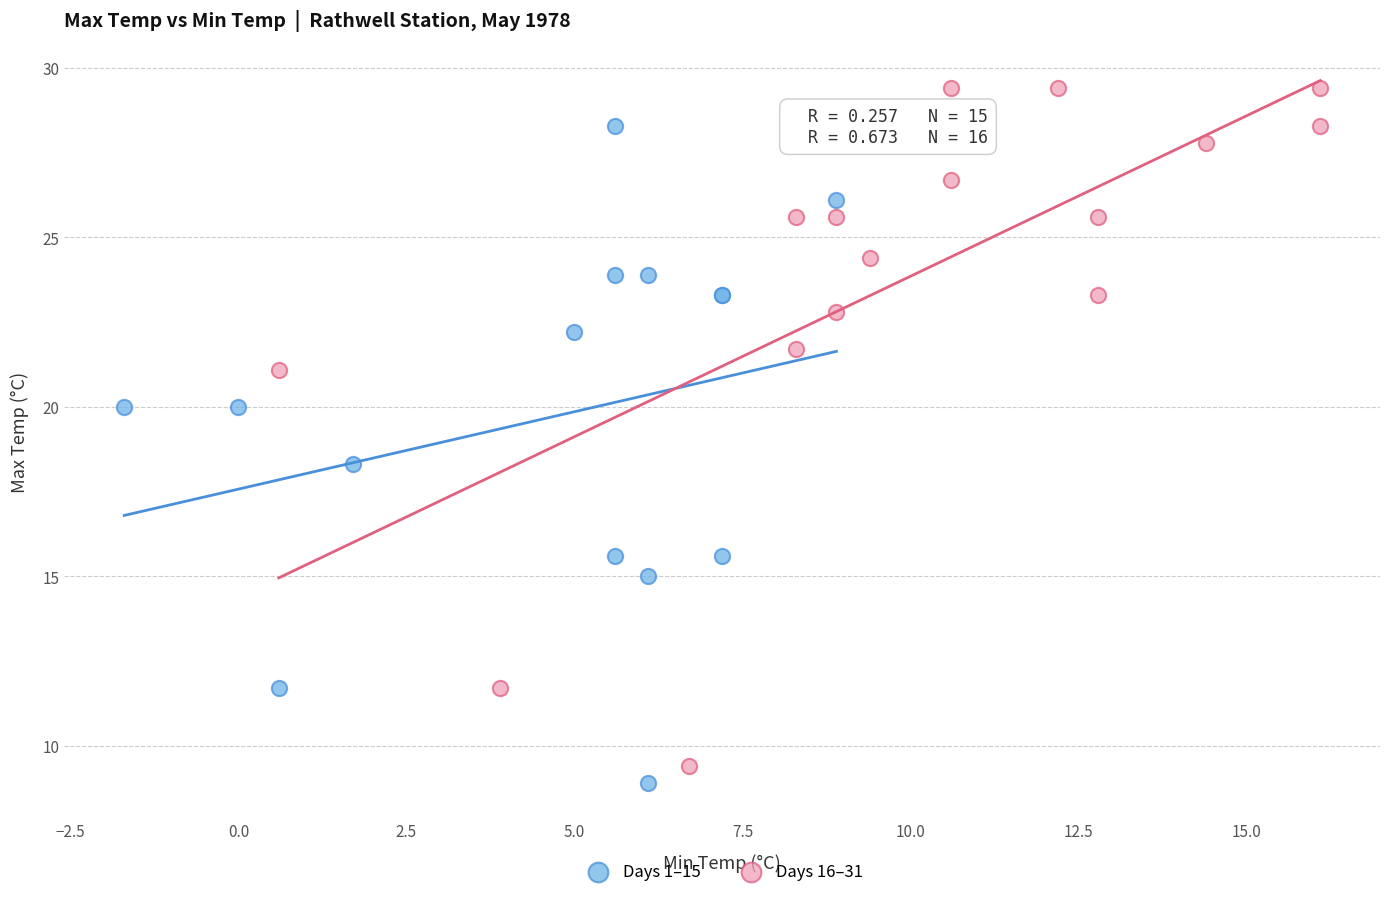

Which series reaches the maximum Y coordinate?

Days 16–31